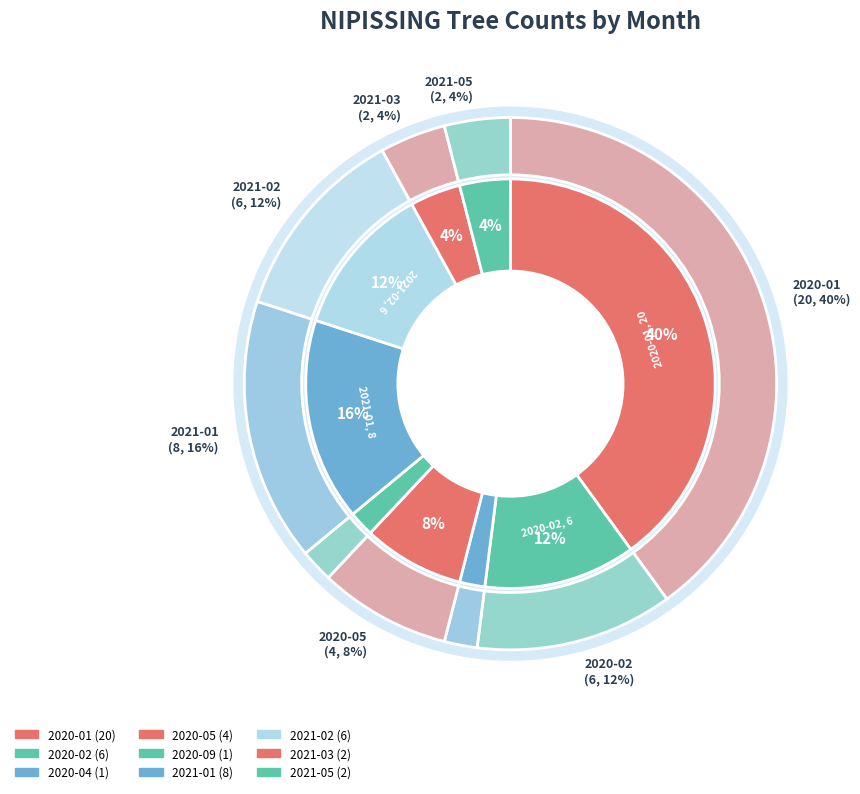

What is the total percentage of 2020-04 and 2020-07?

2.0%